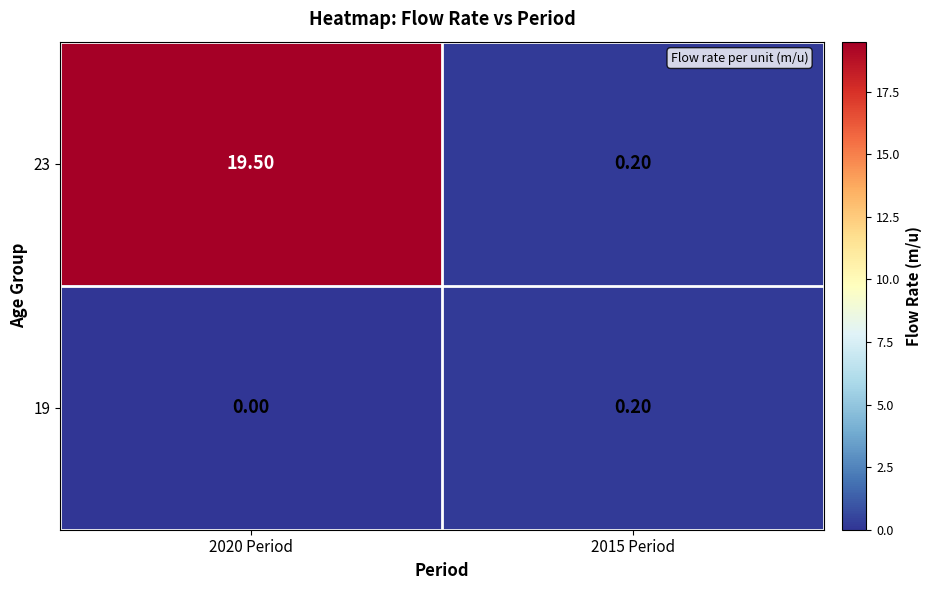

Rank the series by their average value, from lowest to highest.

19, 23